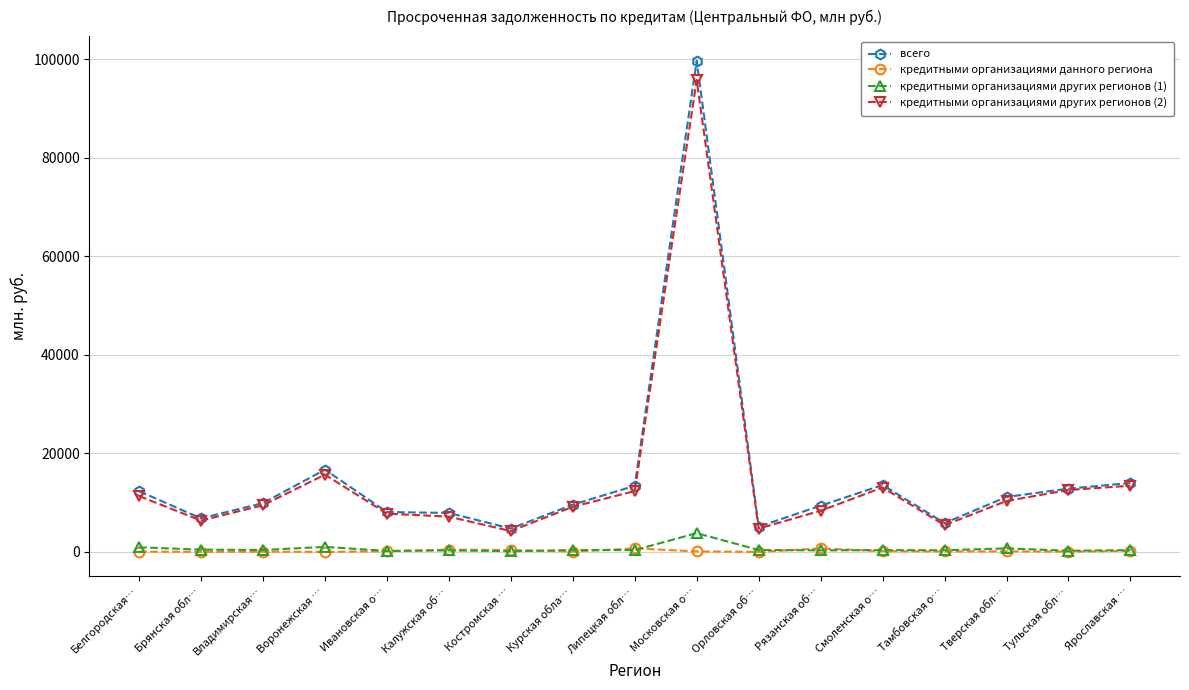

What is the value of the кредитными организациями данного региона point at the 12th from the left?

707